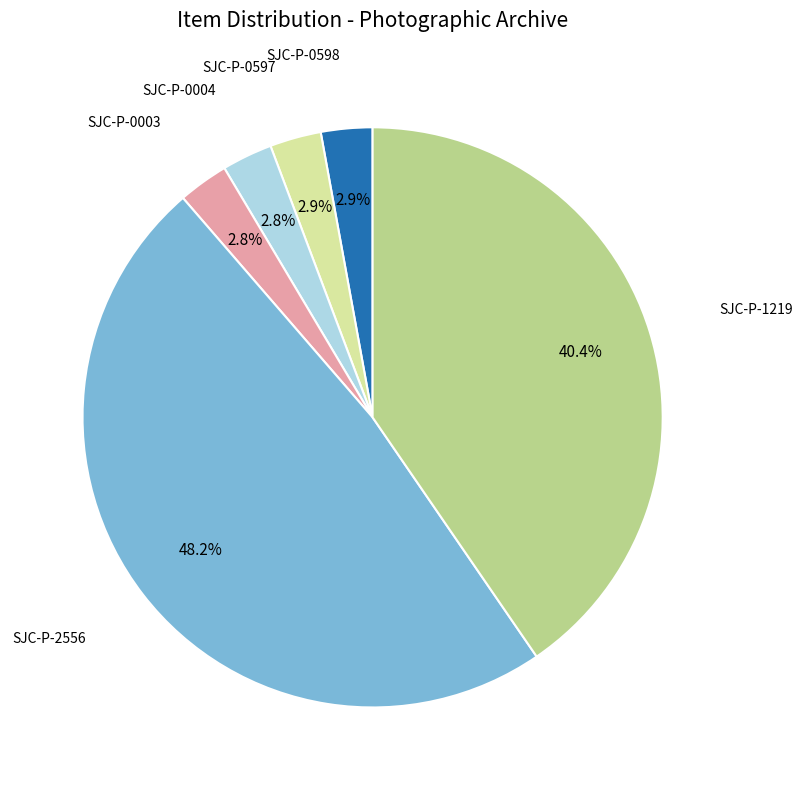

Does any single category account for the majority?

No